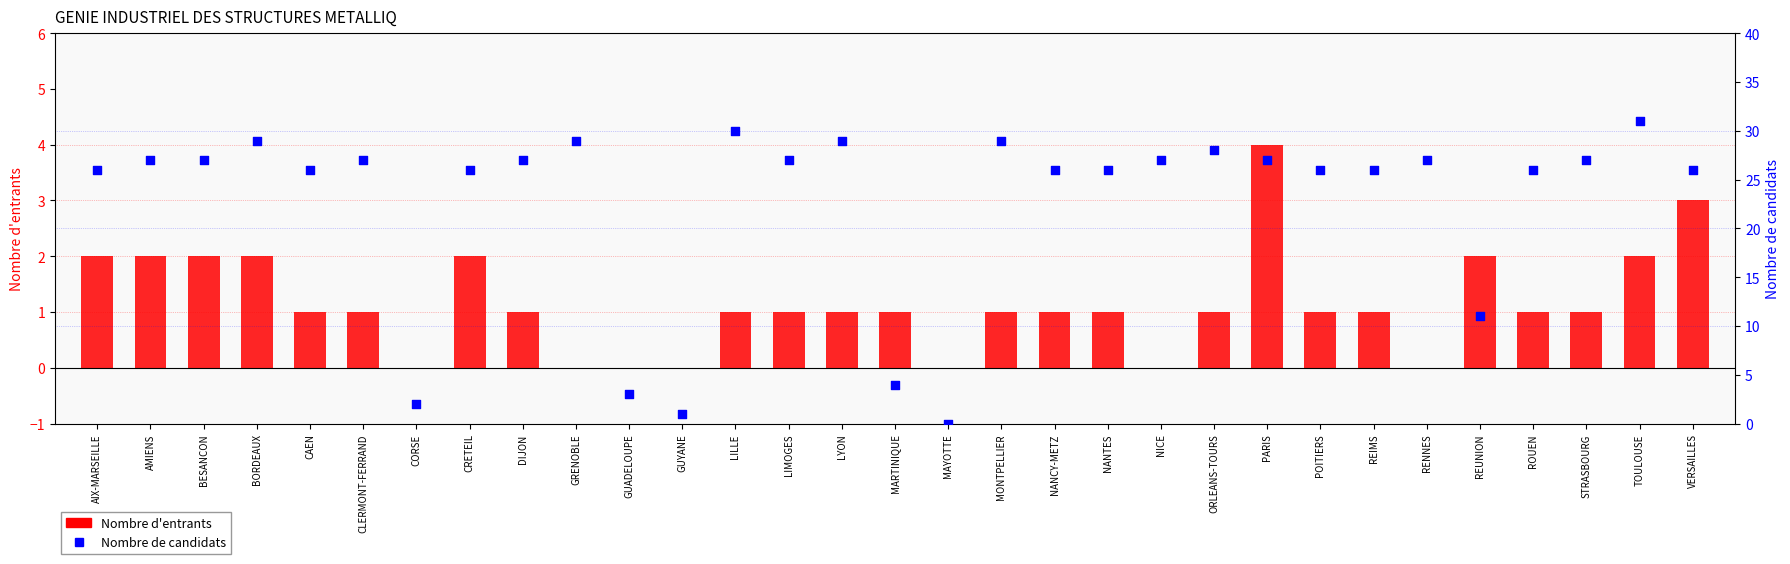

At how many categories does at least one series exceed 1?

29